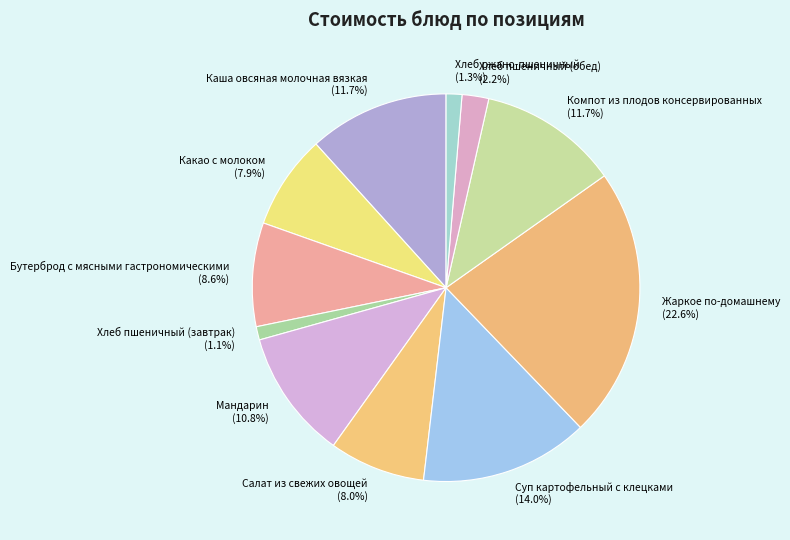

How many slices are in this pie chart?

11